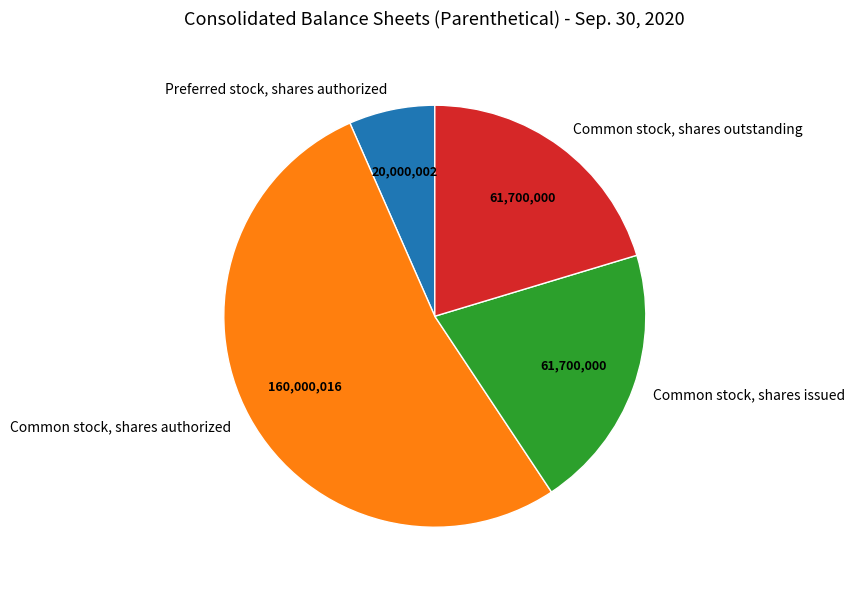

What is the largest slice in the pie chart?

Common stock, shares authorized